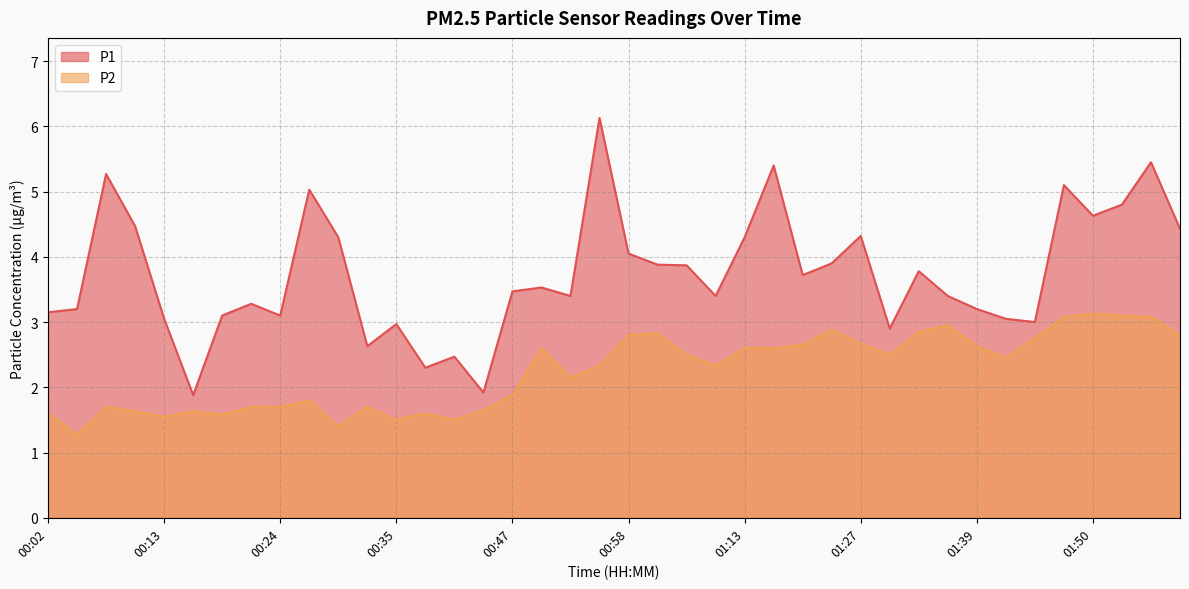

Reading left to right, extract all data points from this chart.

P1: 00:02=3.1	00:05=3.2	00:08=5.3	00:10=4.5	00:13=3.0	00:16=1.9	00:19=3.1	00:22=3.3	00:24=3.1	00:27=5.0	00:30=4.3	00:33=2.6	00:35=3.0	00:38=2.3	00:41=2.5	00:44=1.9	00:47=3.5	00:49=3.5	00:52=3.4	00:55=6.1	00:58=4.0	01:00=3.9	01:03=3.9	01:10=3.4	01:13=4.3	01:16=5.4	01:19=3.7	01:24=3.9	01:27=4.3	01:30=2.9	01:33=3.8	01:36=3.4	01:39=3.2	01:41=3.0	01:44=3.0	01:47=5.1	01:50=4.6	01:53=4.8	01:55=5.5	01:58=4.4
P2: 00:02=1.6	00:05=1.3	00:08=1.7	00:10=1.6	00:13=1.6	00:16=1.6	00:19=1.6	00:22=1.7	00:24=1.7	00:27=1.8	00:30=1.4	00:33=1.7	00:35=1.5	00:38=1.6	00:41=1.5	00:44=1.6	00:47=1.9	00:49=2.6	00:52=2.1	00:55=2.3	00:58=2.8	01:00=2.8	01:03=2.5	01:10=2.3	01:13=2.6	01:16=2.6	01:19=2.6	01:24=2.9	01:27=2.7	01:30=2.5	01:33=2.9	01:36=3.0	01:39=2.6	01:41=2.5	01:44=2.8	01:47=3.1	01:50=3.1	01:53=3.1	01:55=3.1	01:58=2.8